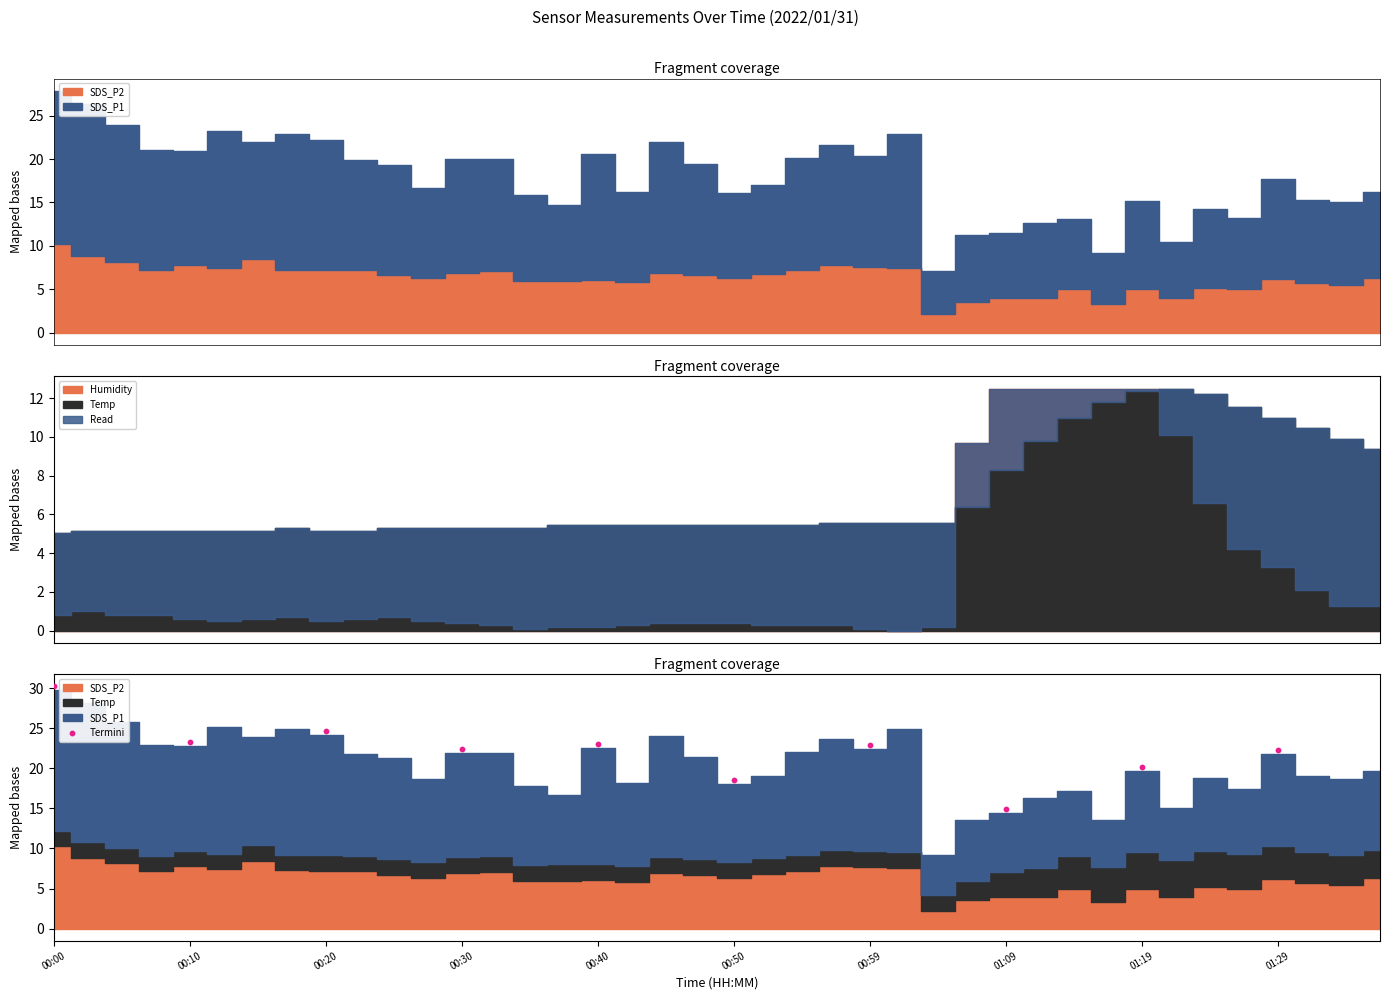

What is the change in value from 00:59 to 01:29?

-0.6